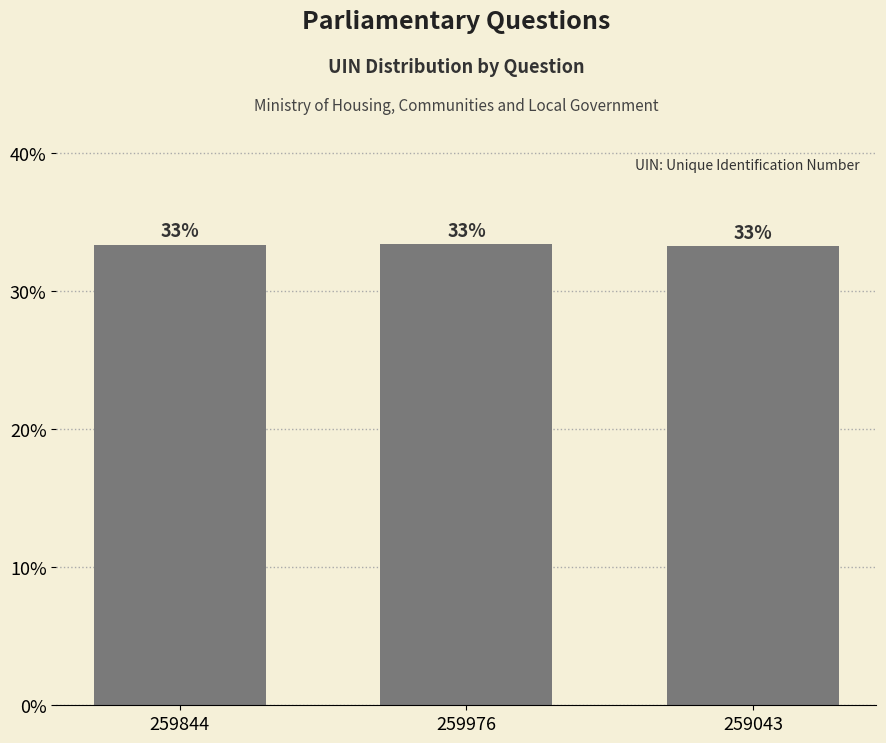

Are the bars horizontal?

No